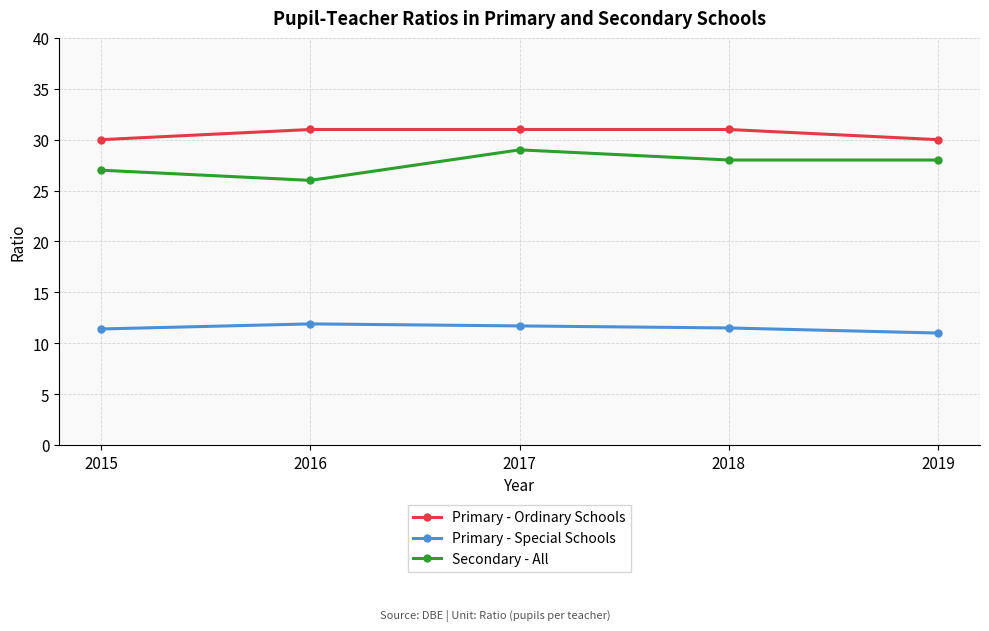

List the series in order of their overall mean, lowest first.

Primary - Special Schools, Secondary - All, Primary - Ordinary Schools